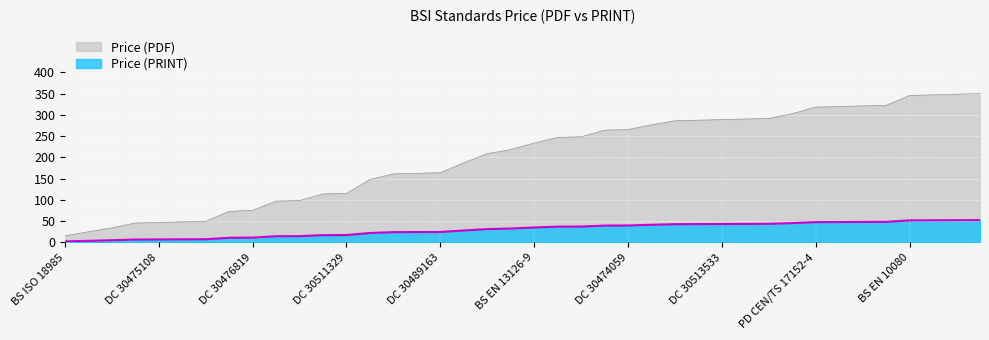

The Price (PDF) series shows 264 at BS EN 13496 TC. True or false?

False